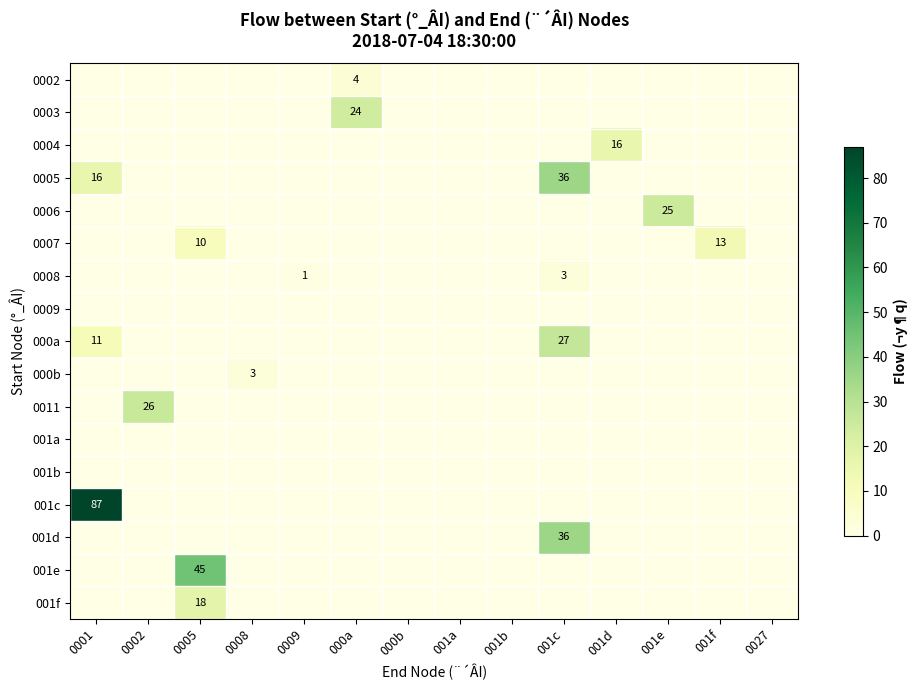

Which label corresponds to the smallest value in the chart?

0001